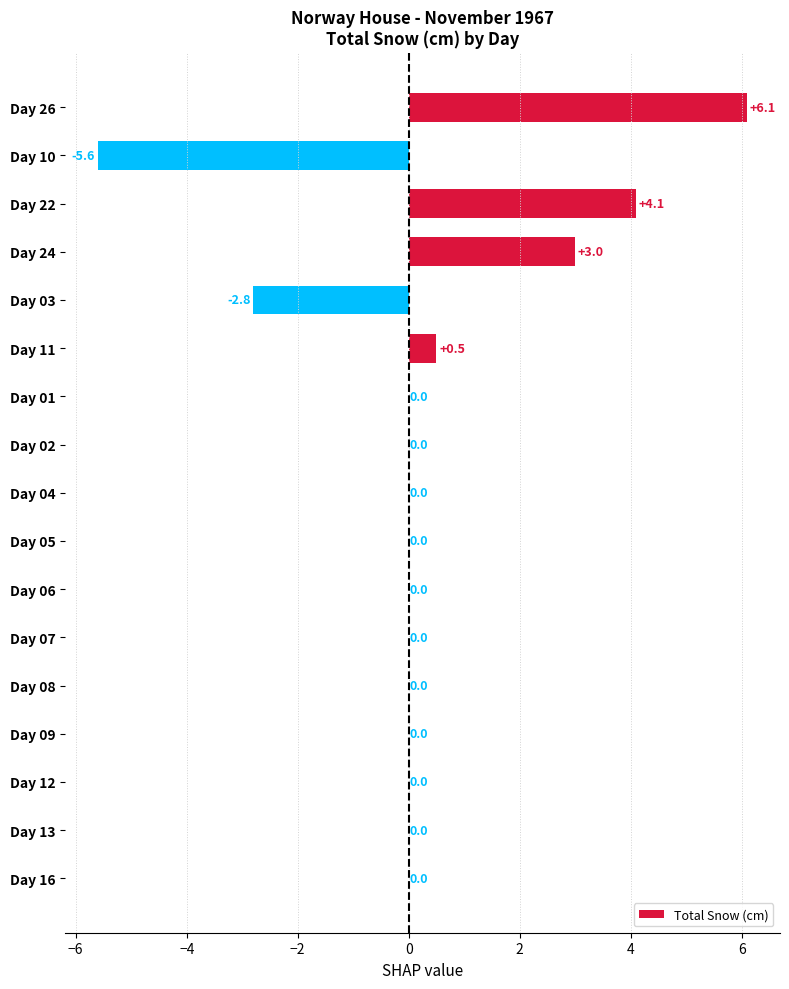

Reading top to bottom, extract all data points from this chart.

Day 26=6.1	Day 10=-5.6	Day 22=4.1	Day 24=3.0	Day 03=-2.8	Day 11=0.5	Day 01=0.0	Day 02=0.0	Day 04=0.0	Day 05=0.0	Day 06=0.0	Day 07=0.0	Day 08=0.0	Day 09=0.0	Day 12=0.0	Day 13=0.0	Day 16=0.0